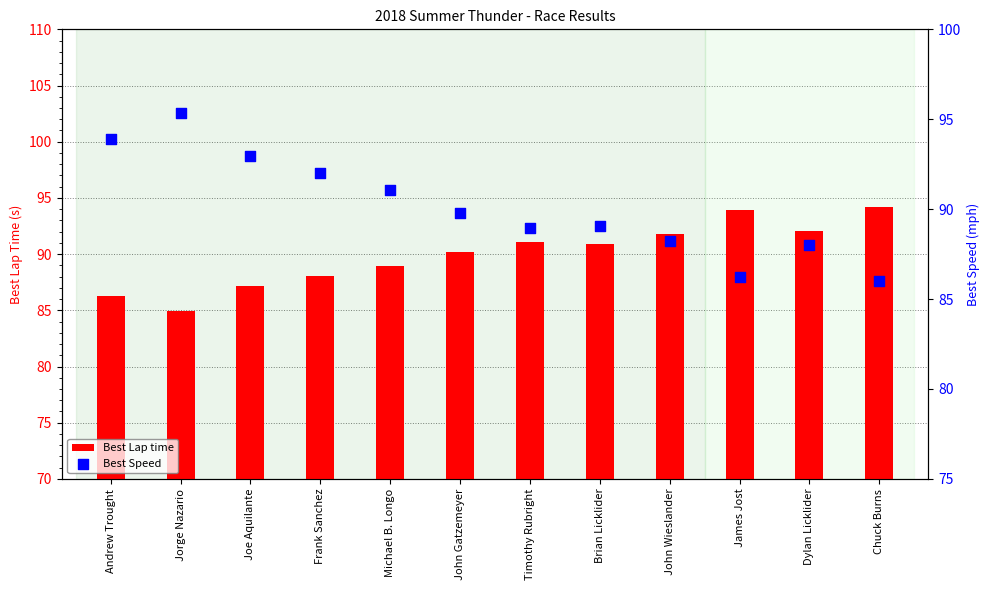

Which series has the largest total across all categories?

Best Speed